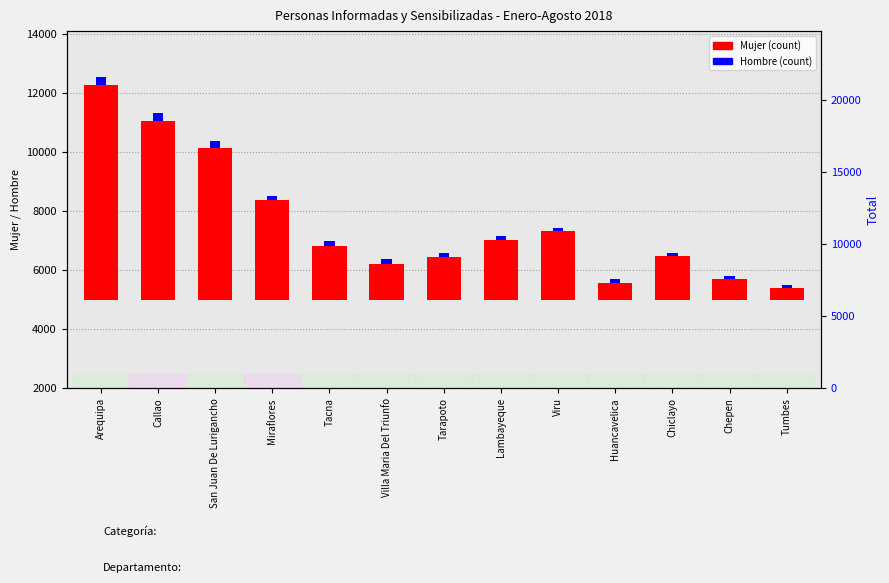

Which series has the largest total across all categories?

Mujer